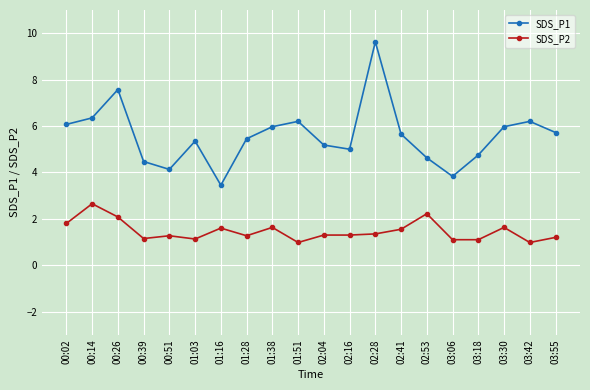

Which series changed the most between 01:03 and 03:55?

SDS_P1